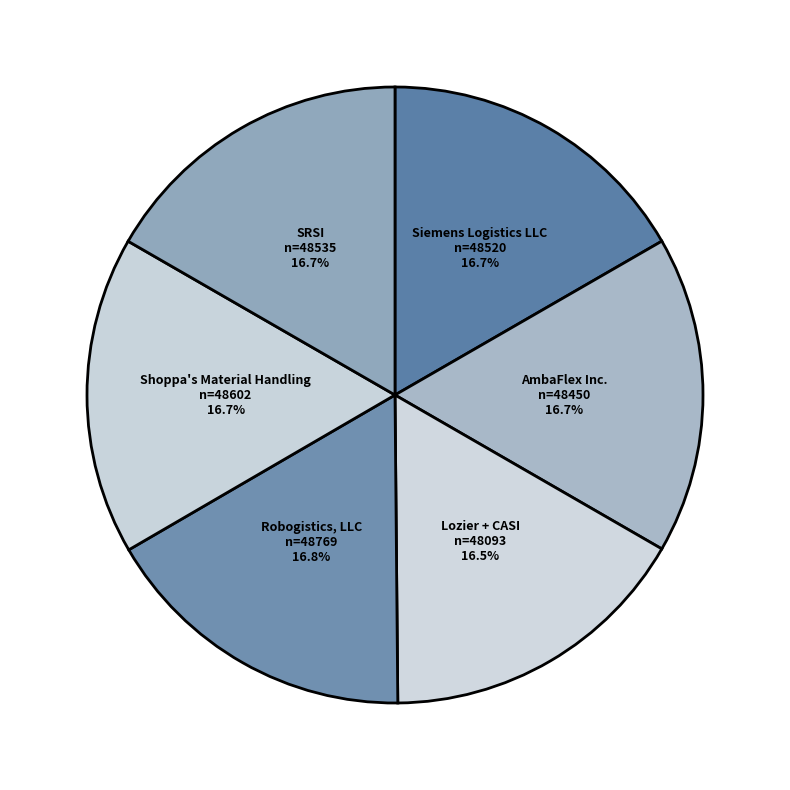

To the nearest percent, what percentage of the pie is SRSI?

17%